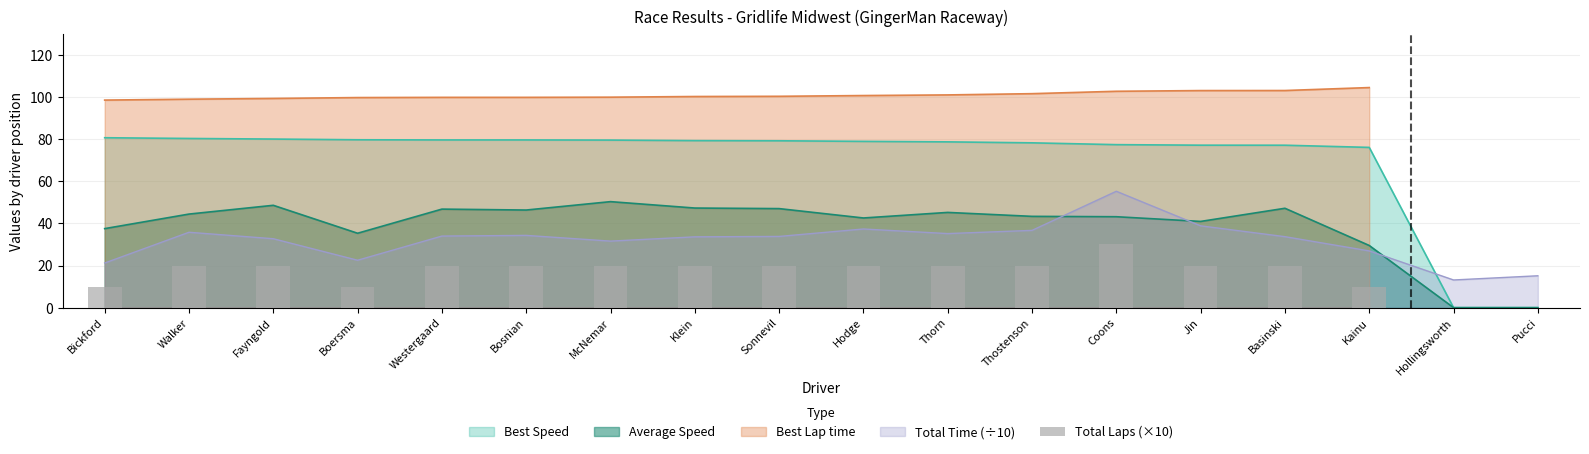

Where is the data nearest to the value 15?

Bickford